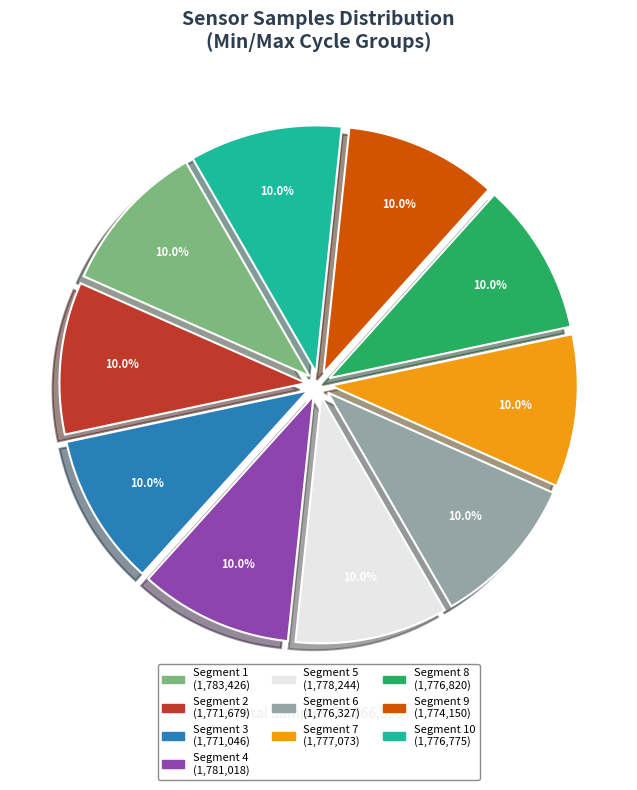

Do Segment 8 (1,776,820) and Segment 6 (1,776,327) together represent more than half of the pie?

No